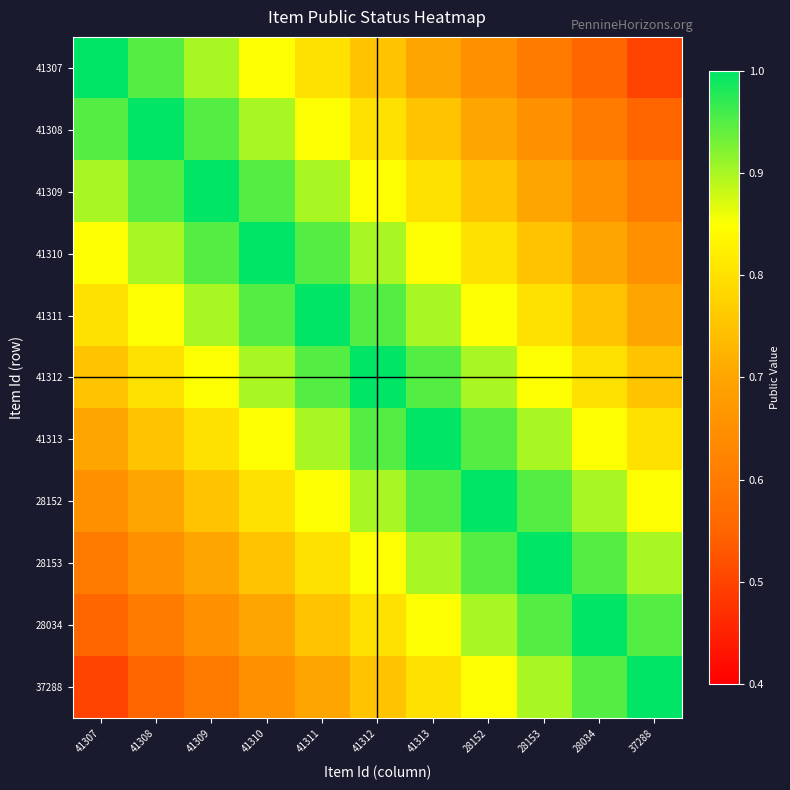

Which label corresponds to the largest value in the chart?

41307